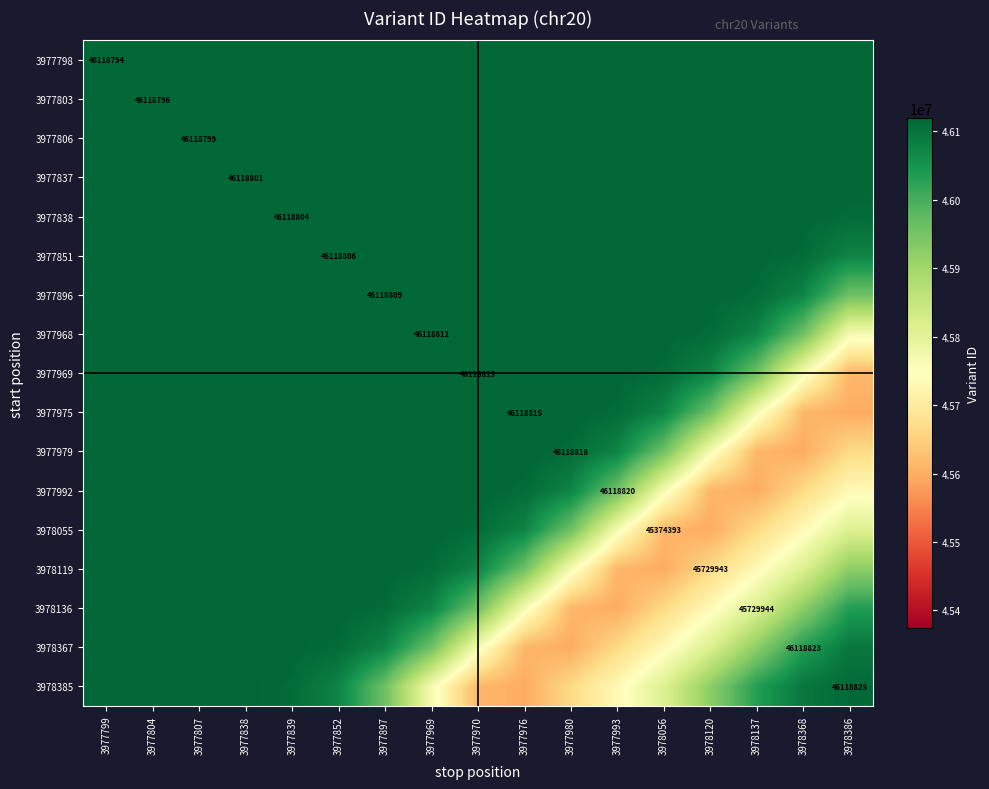

At 3978137, list the series in order from smallest to largest.

3977992, 3977979, 3978055, 3978119, 3977975, 3978136, 3978367, 3977969, 3978385, 3977968, 3977896, 3977851, 3977838, 3977798, 3977803, 3977837, 3977806